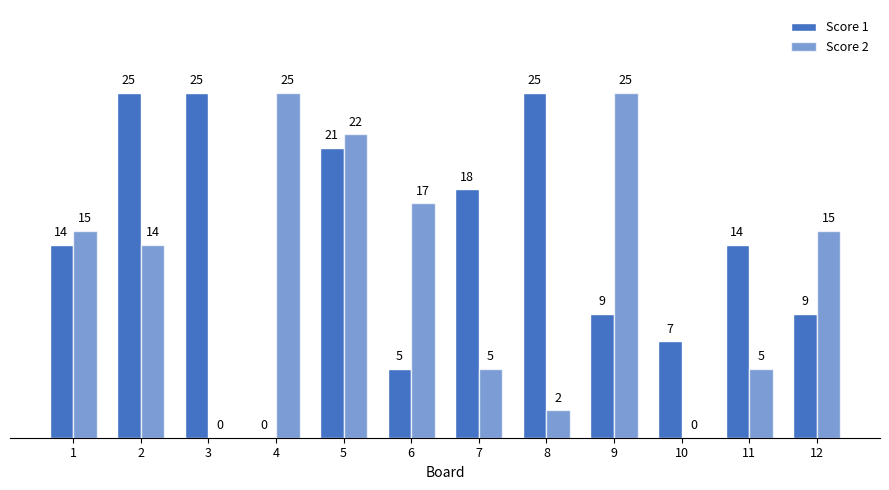

Are the bars horizontal?

No